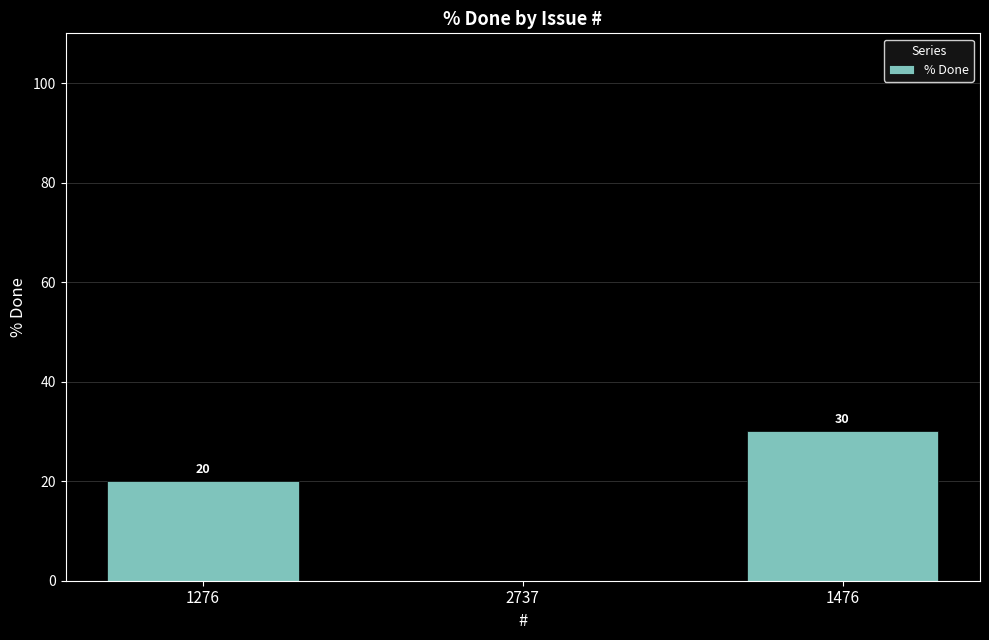

At which label is the value closest to 15?

1276